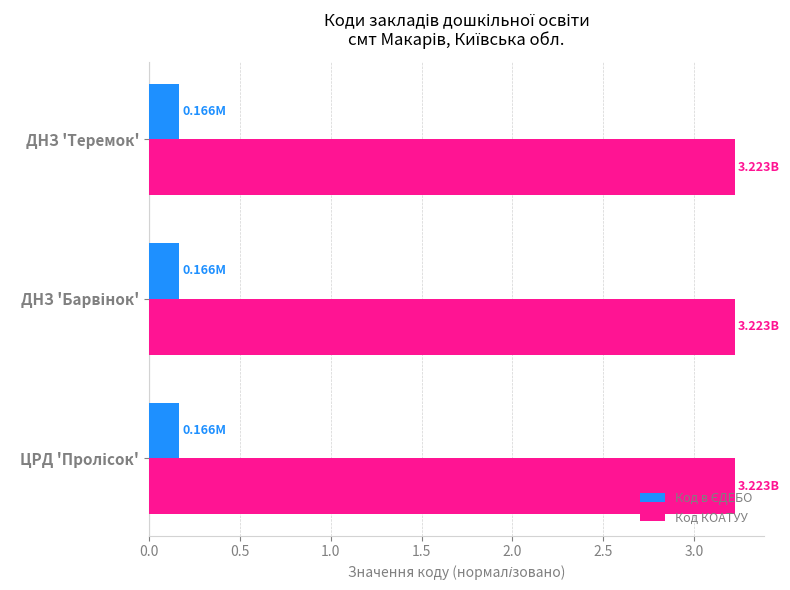

What is the spread (max minus min) of values at ДНЗ 'Теремок'?

3.1